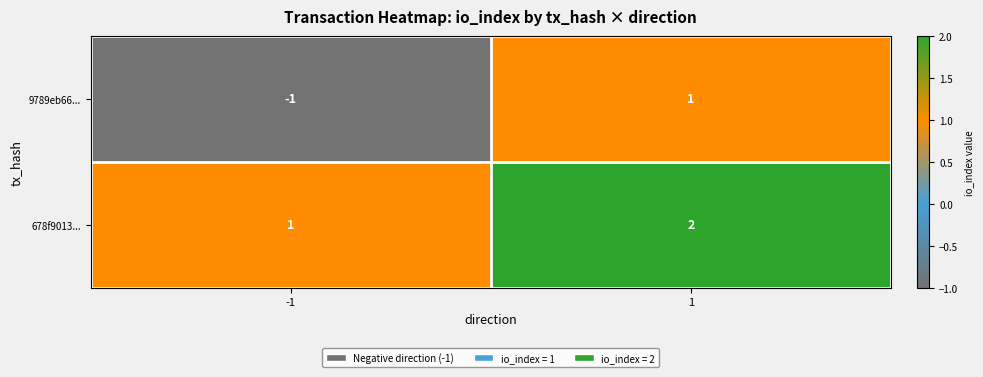

True or false: 9789eb66... has a value of 1 at 1.

True